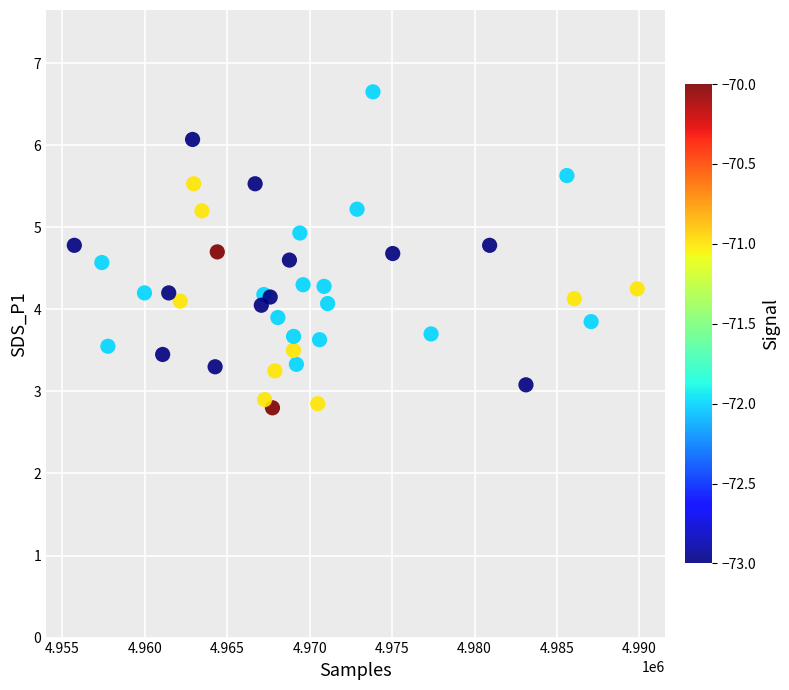

What is the range of X values (max minus min)?

34139.0